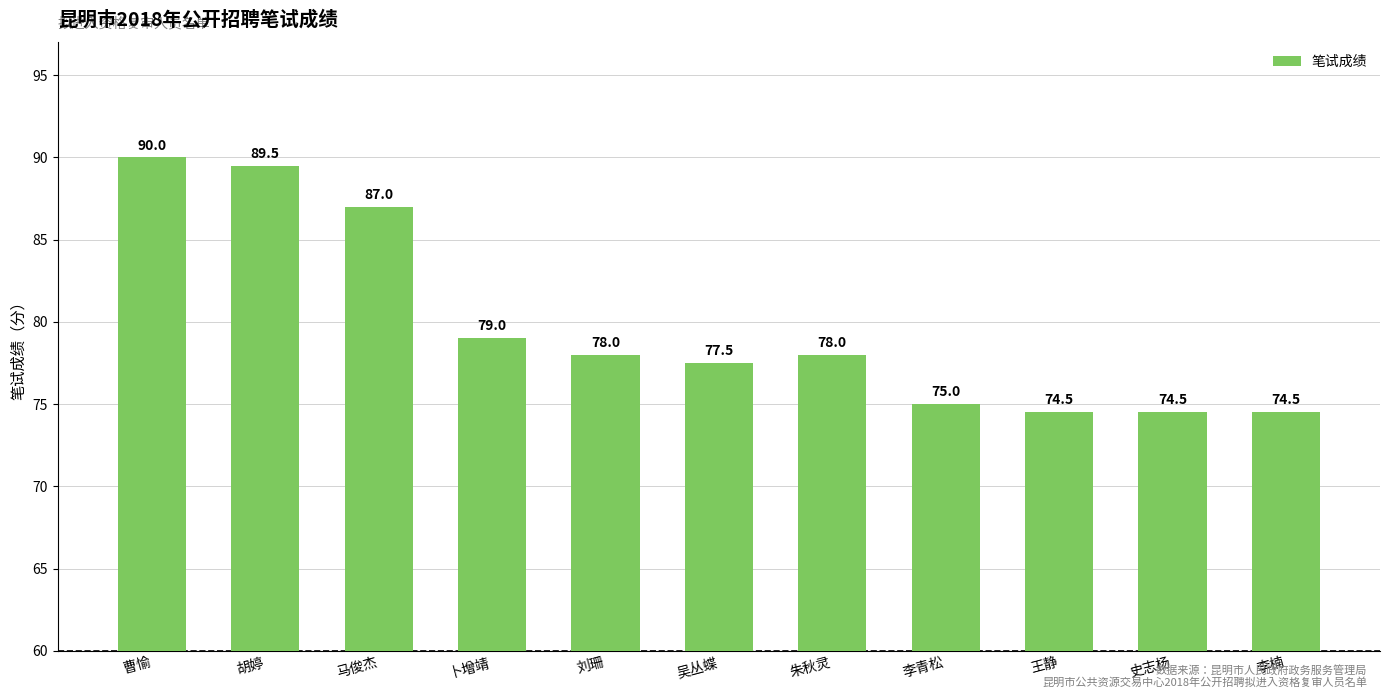

How many series are shown in this chart?

1